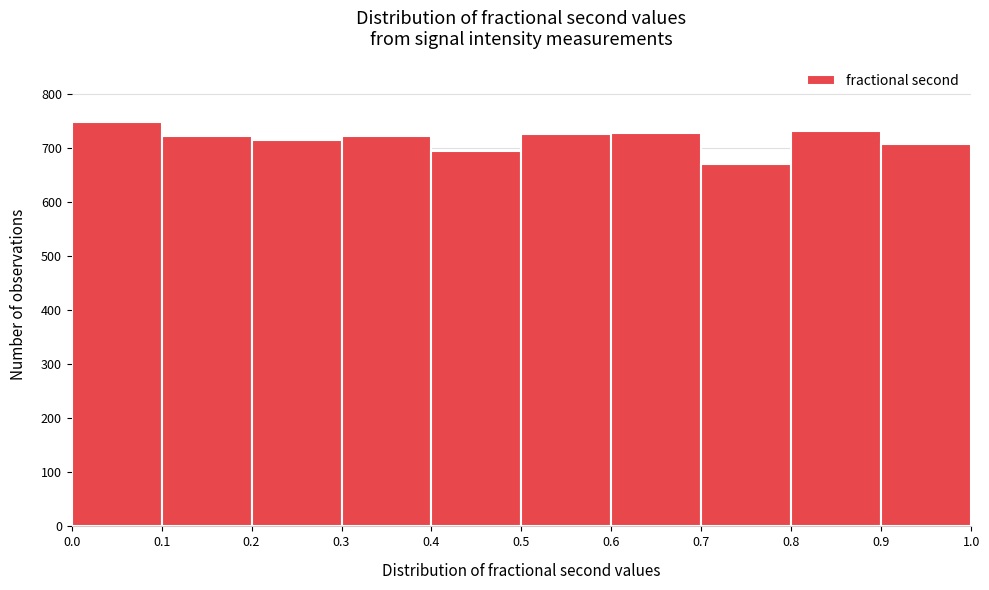

Reading left to right, transcribe this chart: for each bar, give the range it covers on the x-axis and its height. The values are not printed on the chart, so give them approximately, as read against the axis.

0.0 to 0.1: 750
0.1 to 0.2: 720
0.2 to 0.3: 720
0.3 to 0.4: 720
0.4 to 0.5: 700
0.5 to 0.6: 730
0.6 to 0.7: 730
0.7 to 0.8: 670
0.8 to 0.9: 730
0.9 to 1.0: 710